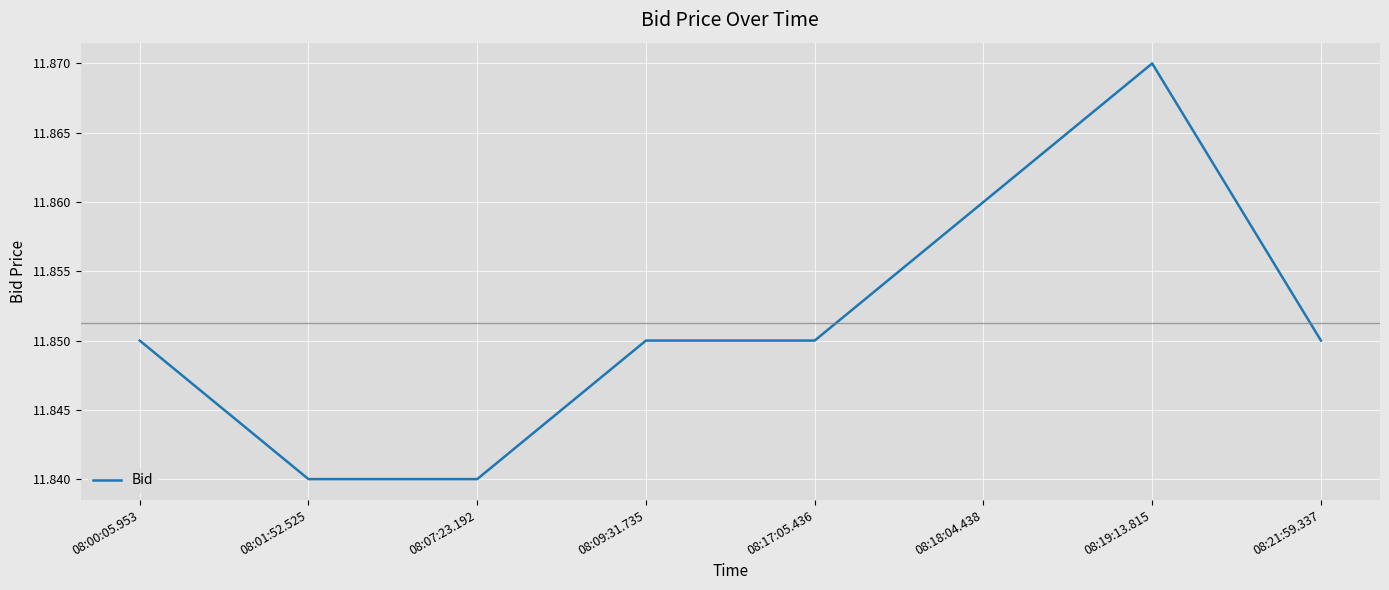

How many values are between 11 and 12?

8